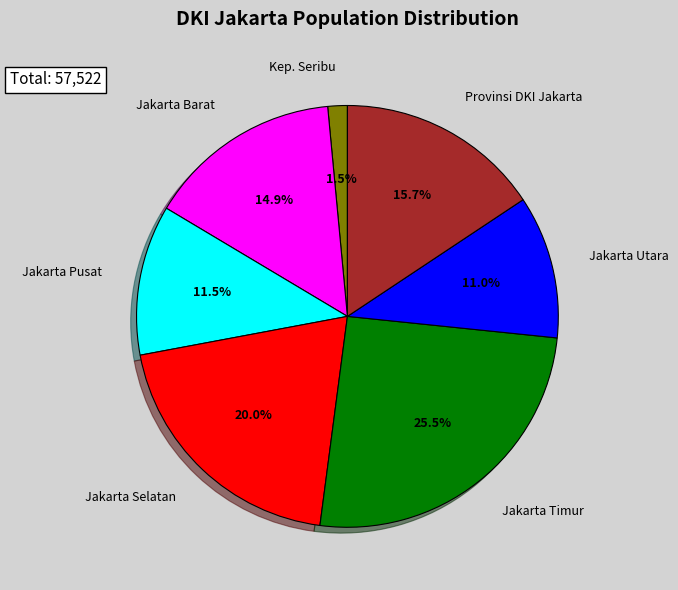

Is there any slice that represents more than half of the pie?

No